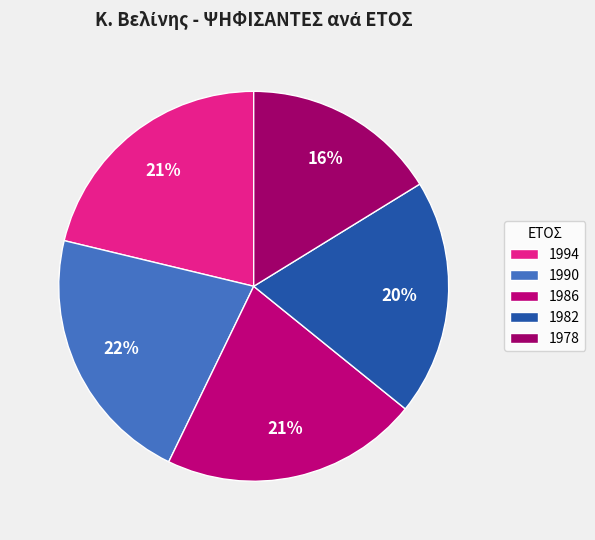

What is the change in value from 1990 to 1978?

-46